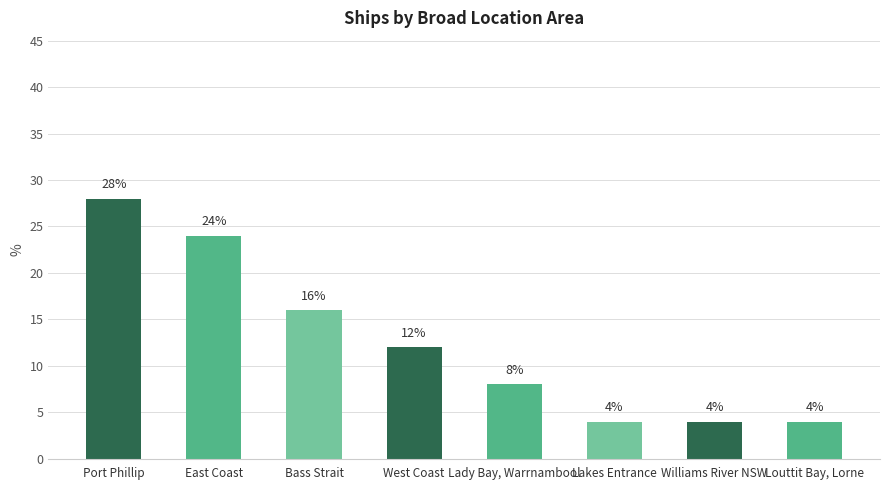

Is it true that the value at Lady Bay, Warrnambool is 8?

True